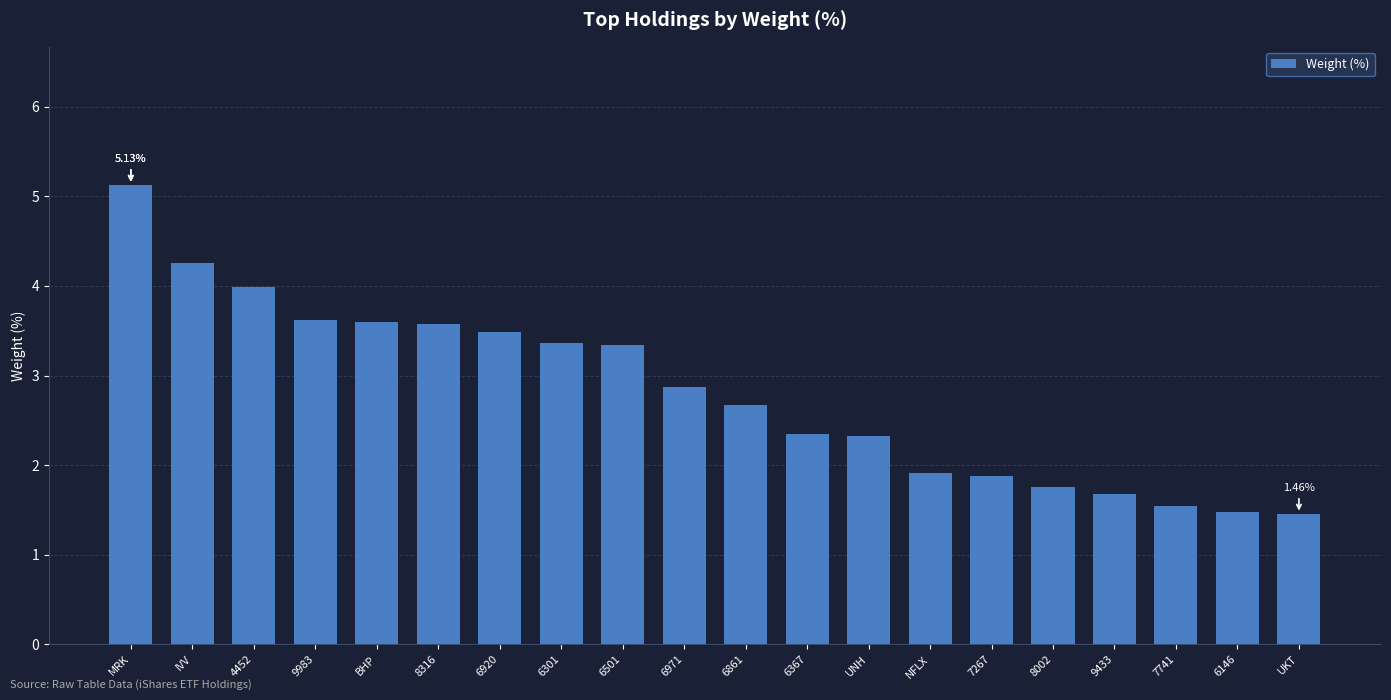

Which label corresponds to the largest value in the chart?

MRK